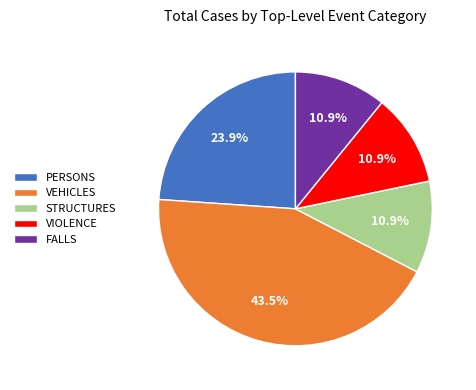

Is there a majority slice in this chart?

No